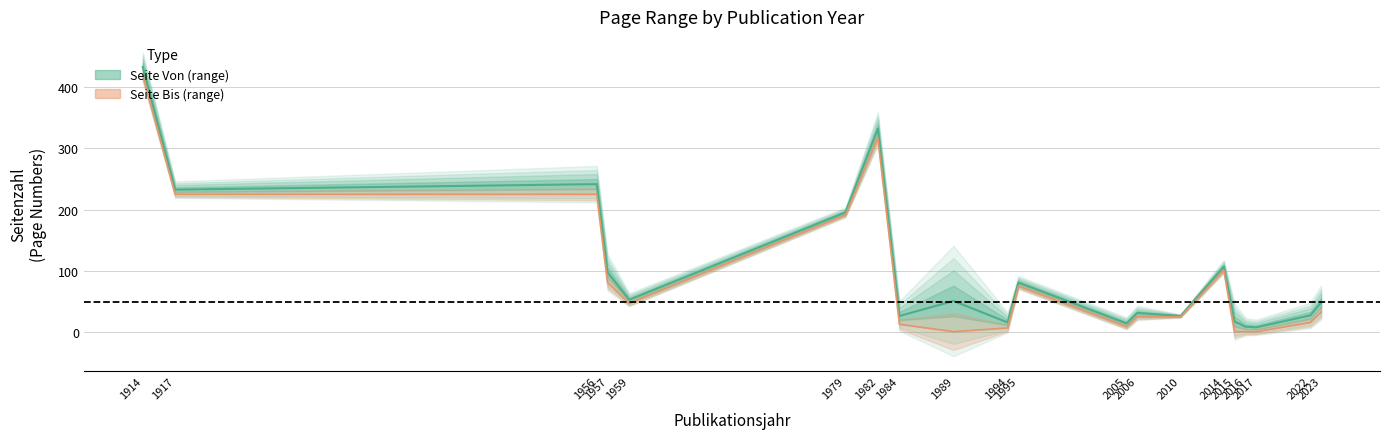

Reading left to right, list all the values displayed in this chart.

Seite Von: 1959=47	2010=25	2006=25	1956=225	2005=9	2015=1	1995=75	2014=101	1994=7	1984=13	1979=191	1917=225	2017=1	2016=1	2023=33	2022=16	1989=1	1914=419	1957=81	1982=317
Seite Bis: 1959=59	2010=28	2006=38	1956=258	2005=20	2015=34	1995=87	2014=113	1994=25	1984=40	1979=200	1917=240	2017=15	2016=17	2023=64	2022=39	1989=101	1914=446	1957=114	1982=347